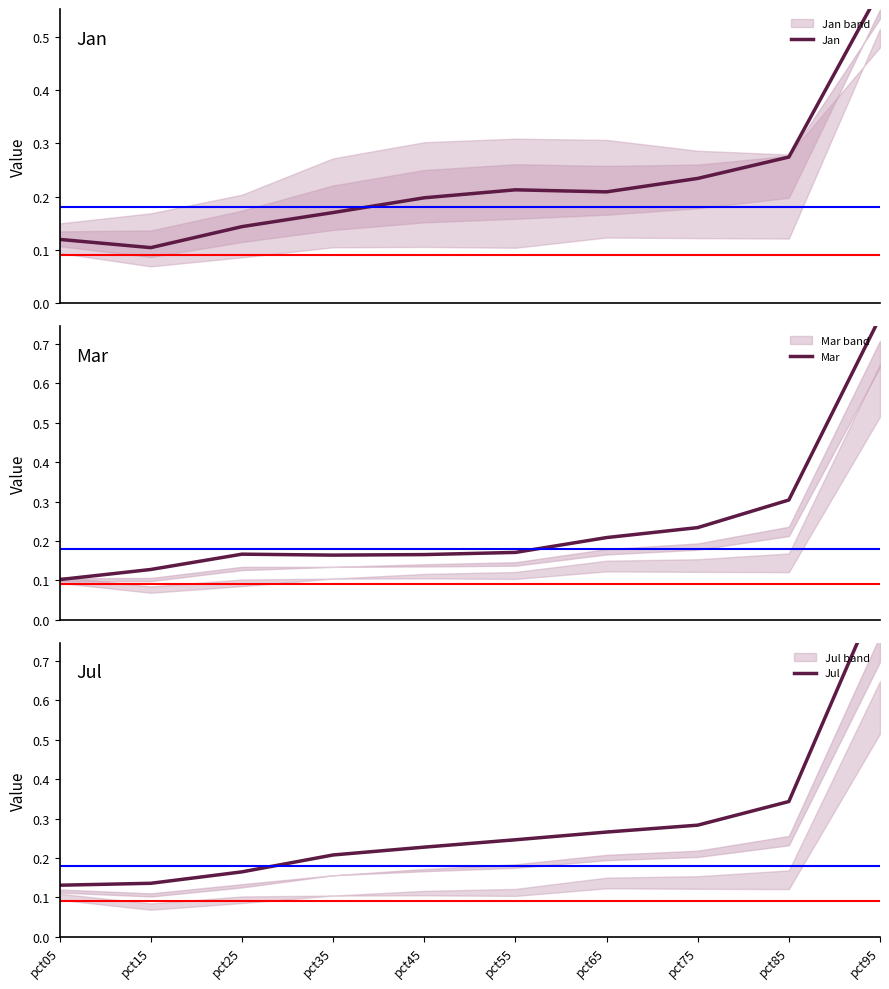

At how many categories does at least one series exceed 0?

10